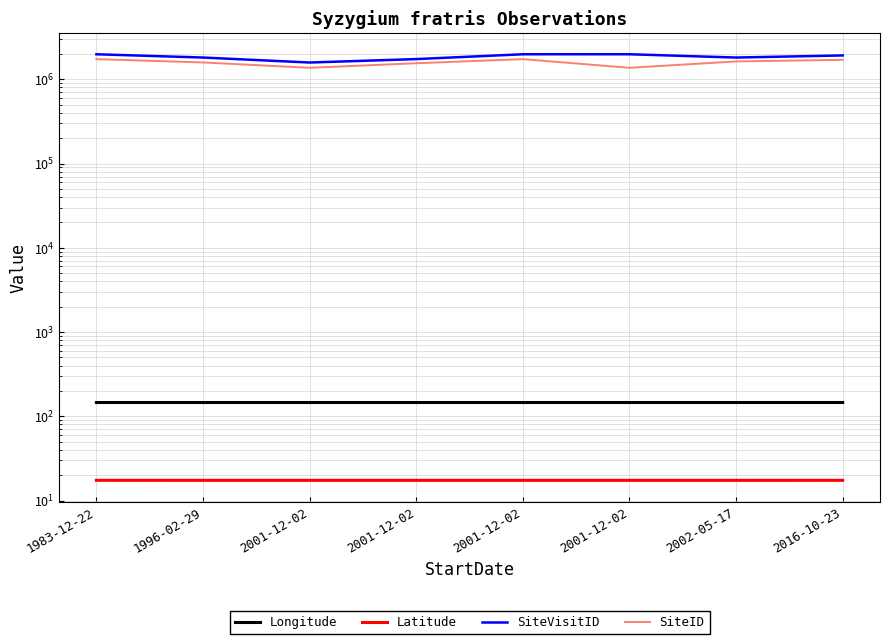

How many lines are shown in the chart?

4